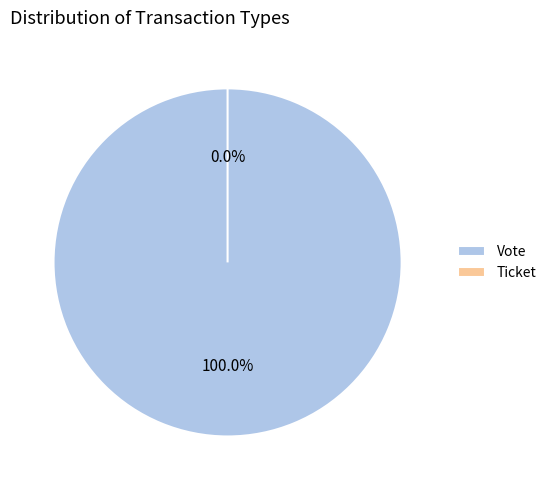

To the nearest percent, what is the average slice percentage?

50%